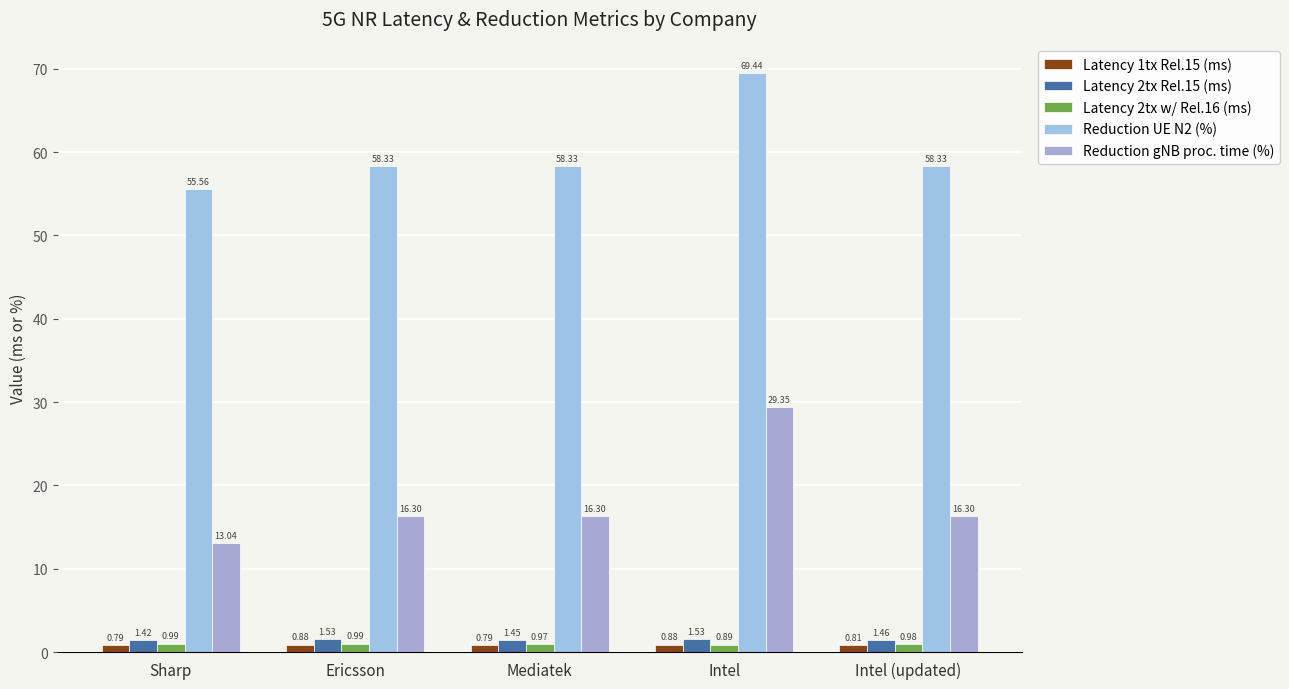

Where is Latency 2tx w/ Rel.16 (ms) nearest to the value 0?

Intel